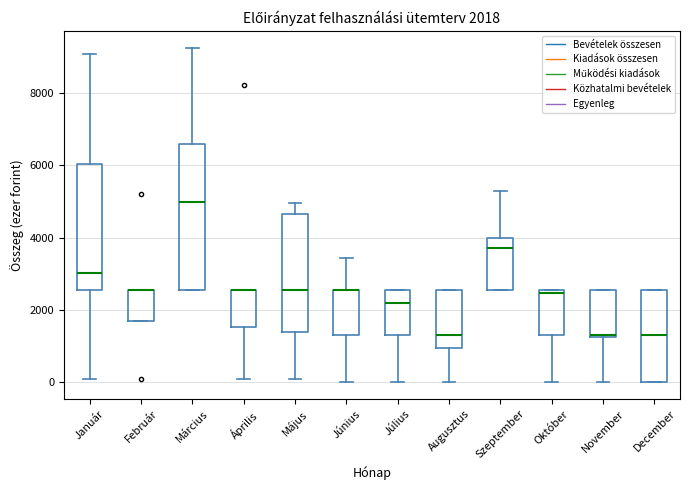

Comparing the boxes themselves (not the whiskers), which one is the tallest?

Március